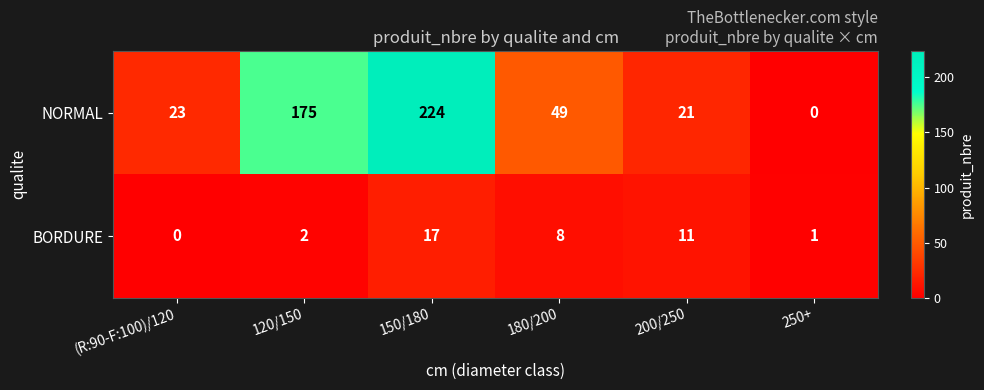

At which category does the chart reach its peak across all series?

150/180